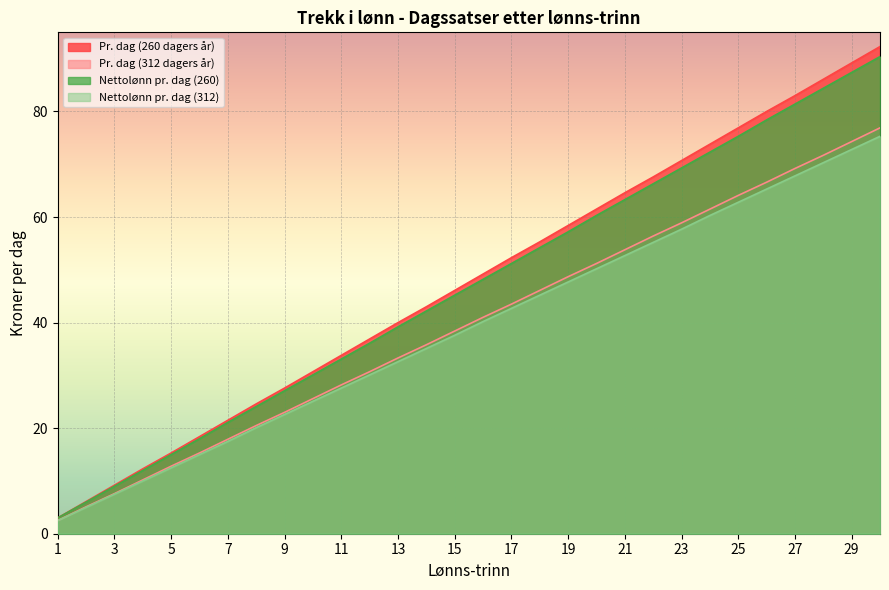

Count the number of categories in the chart.

30